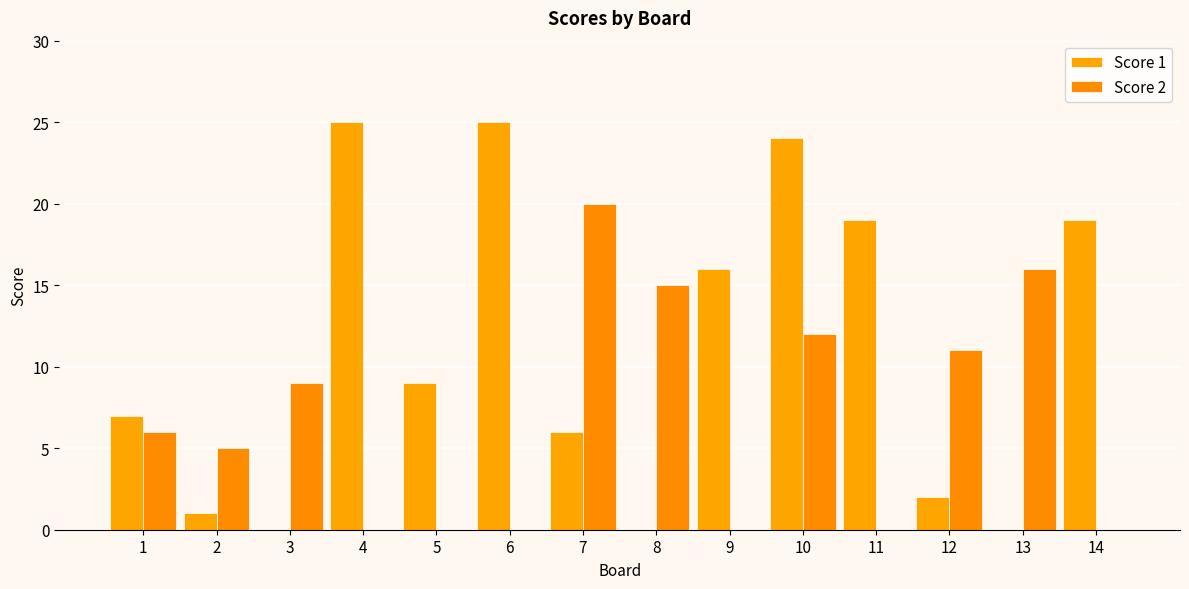

What is the greatest value displayed?

25